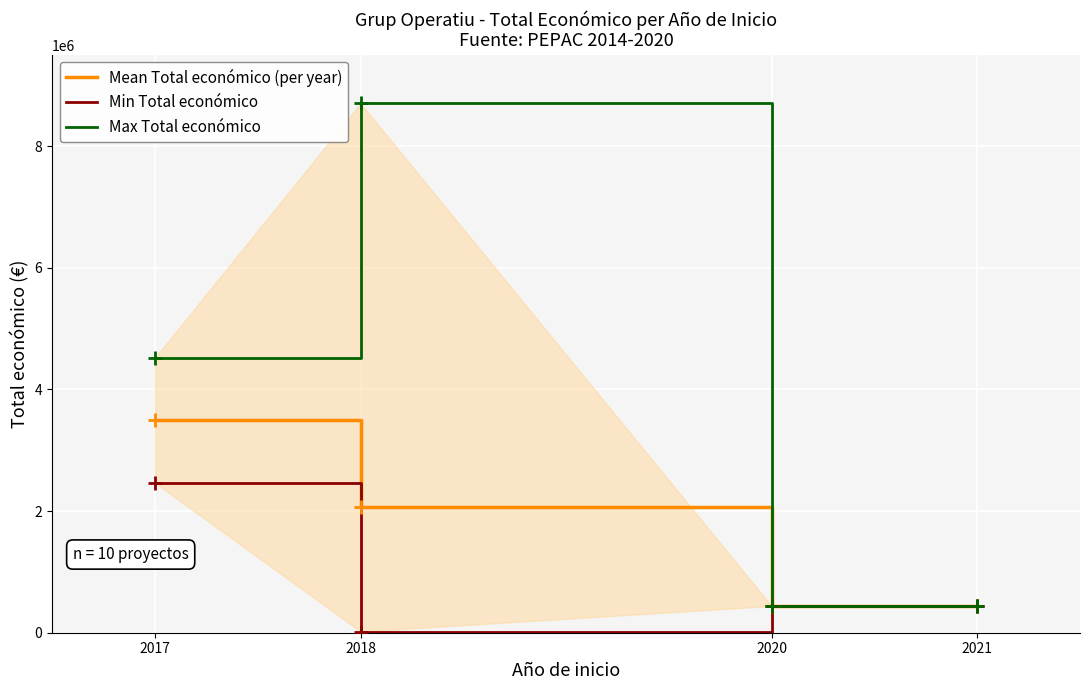

What is the difference between the maximum and minimum values in the Min Total económico series?

2445094.0